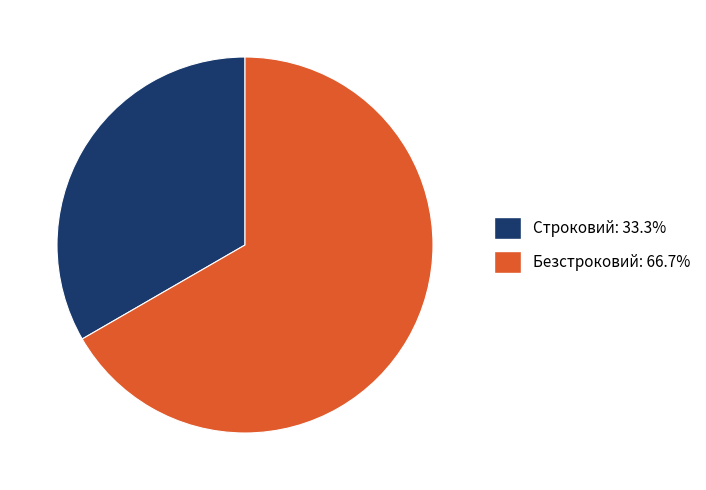

How many slices are in this pie chart?

2